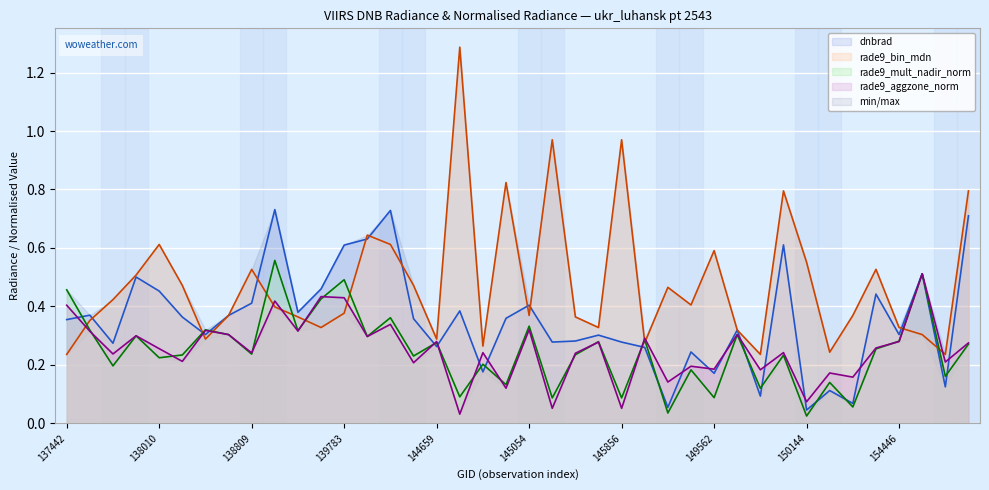

List the labels in order of dnbrad value, largest first.

138994, 144246, 155789, 139797, 149958, 139783, 155595, 137836, 139201, 138010, 151257, 138809, 145054, 144673, 139009, 137631, 138796, 138022, 144874, 144263, 137442, 149576, 138408, 154446, 145460, 145266, 145068, 145856, 137822, 144659, 148978, 149385, 144859, 149562, 155777, 150700, 149944, 151244, 149370, 150144